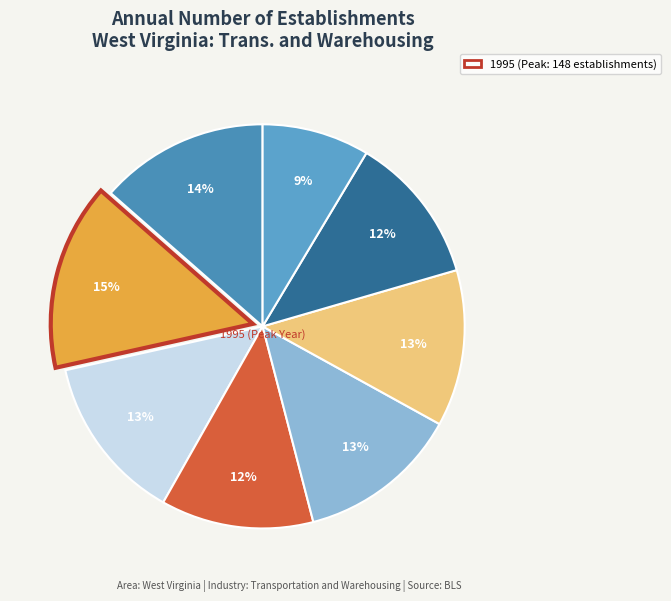

Count the number of slices in the pie.

8